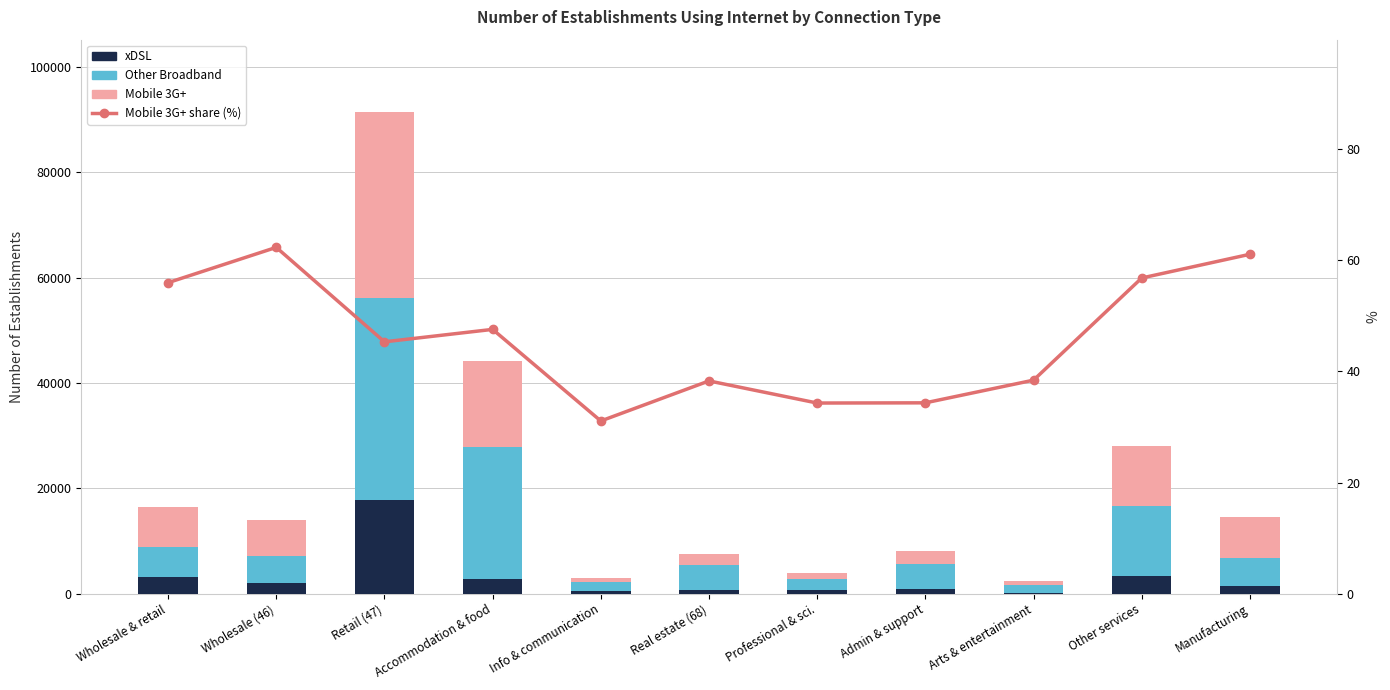

The value of xDSL at Admin & support is 265.3. True or false?

False